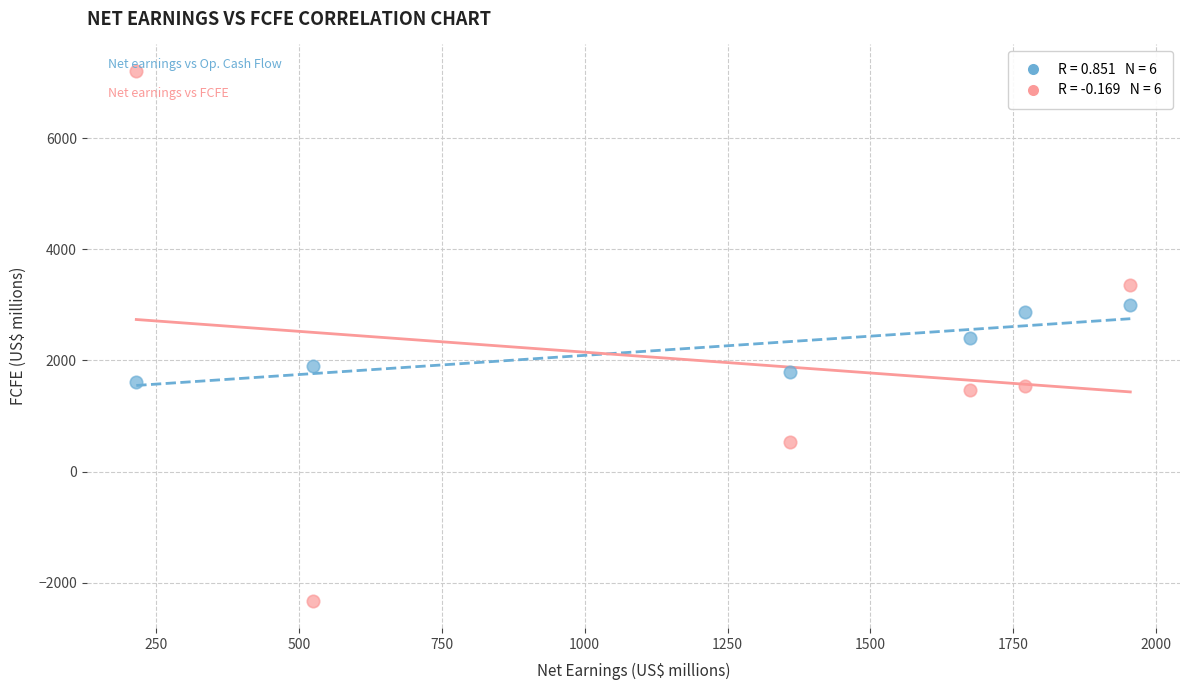

Across all data points, what is the average X value?

1250